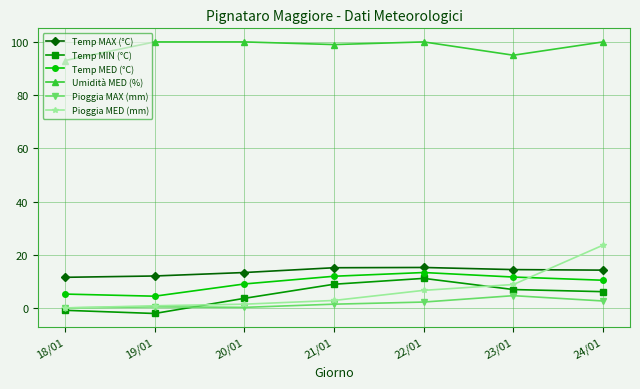

Is it true that Pioggia MAX (mm) equals 2.6 at 24/01?

True